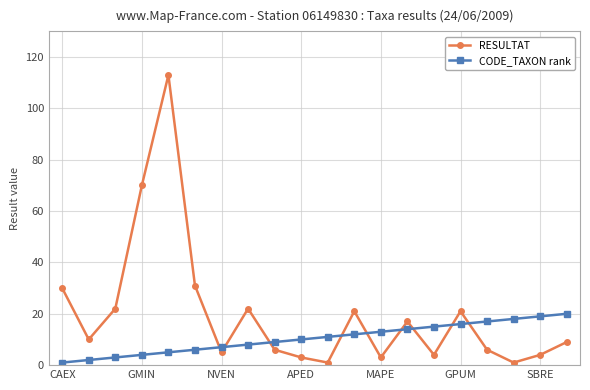

Which series has the largest total across all categories?

RESULTAT